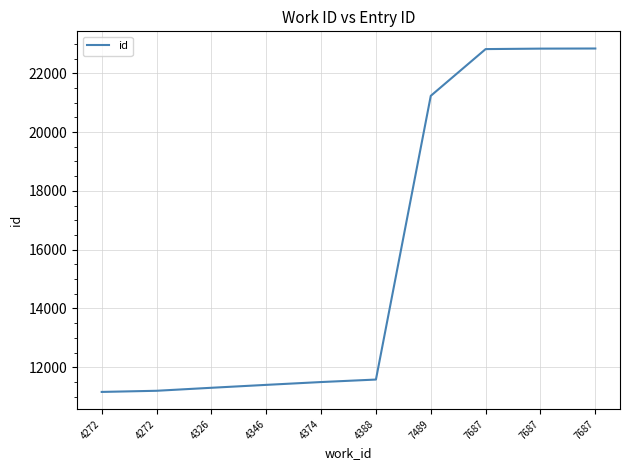

List the labels in order of value, largest first.

7687, 7687, 7687, 7489, 4388, 4374, 4346, 4326, 4272, 4272